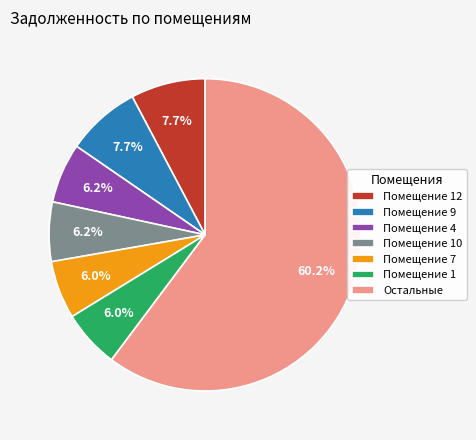

Which has a higher value, Остальные or Помещение 12?

Остальные